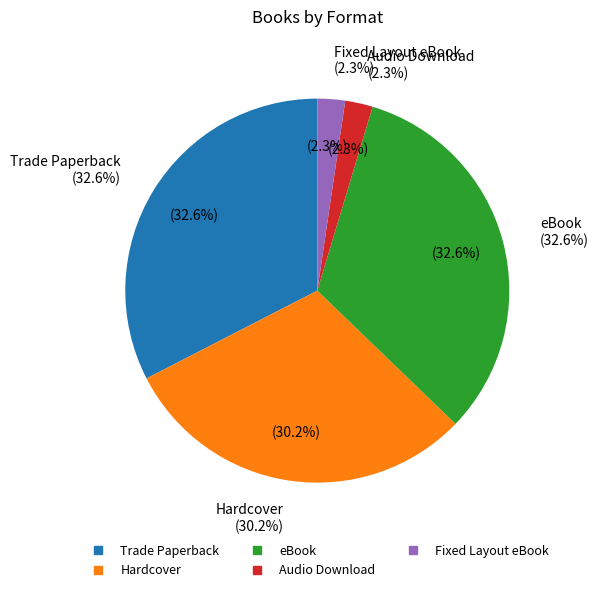

Which category has the smallest portion of the pie?

Audio Download